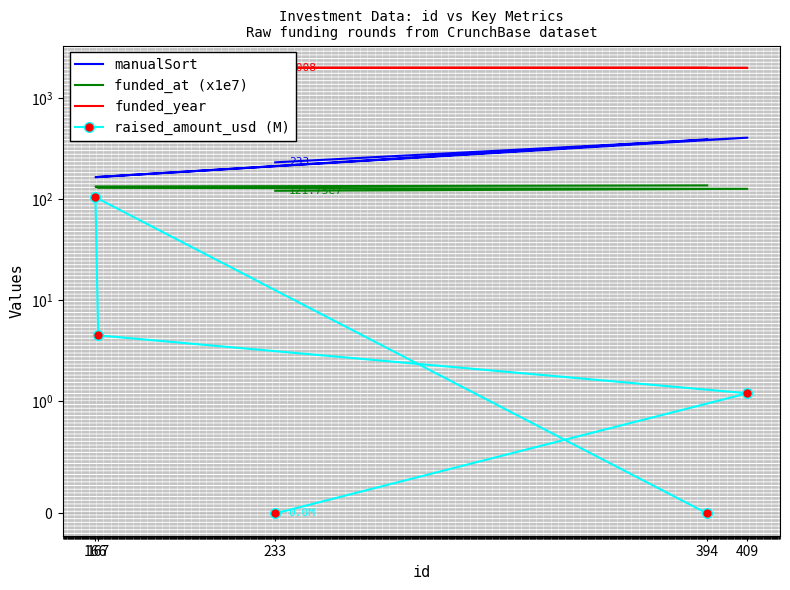

True or false: raised_amount_usd (M) and funded_year intersect in this chart.

False